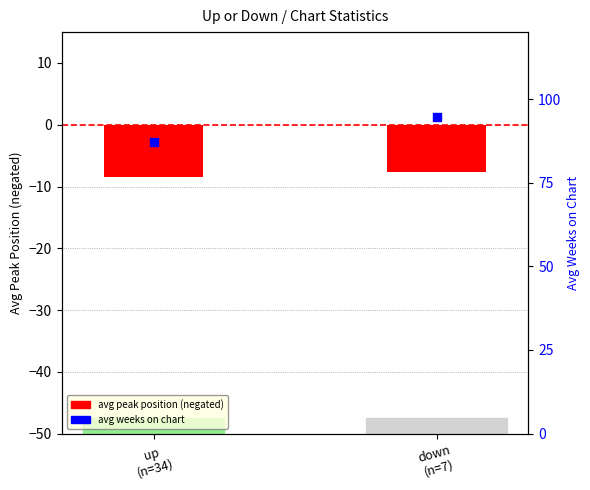

What are all the series names shown in the legend?

avg peak position (neg), avg weeks on chart